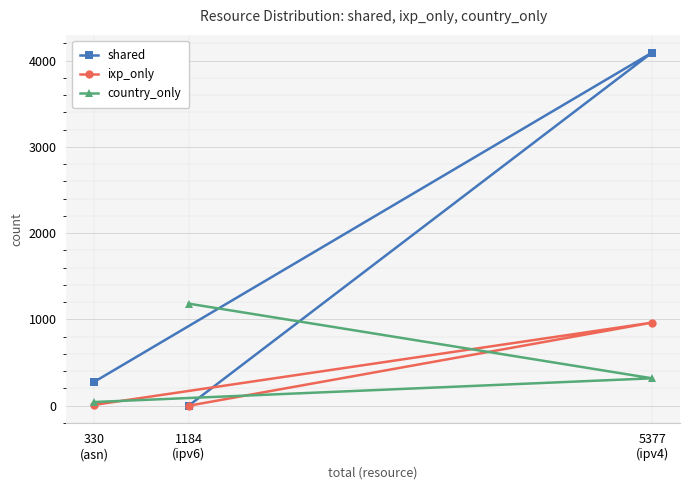

Rank the series at 5377
(ipv4) from lowest to highest value.

country_only, ixp_only, shared